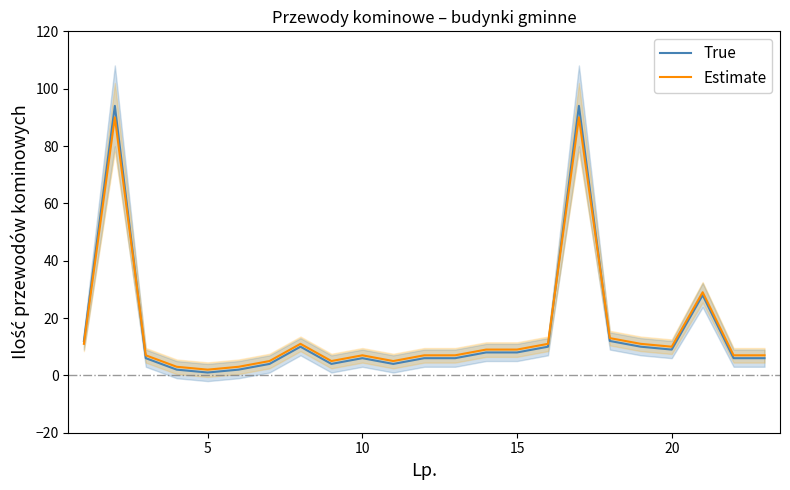

Is it true that True equals 9 at 20?

True